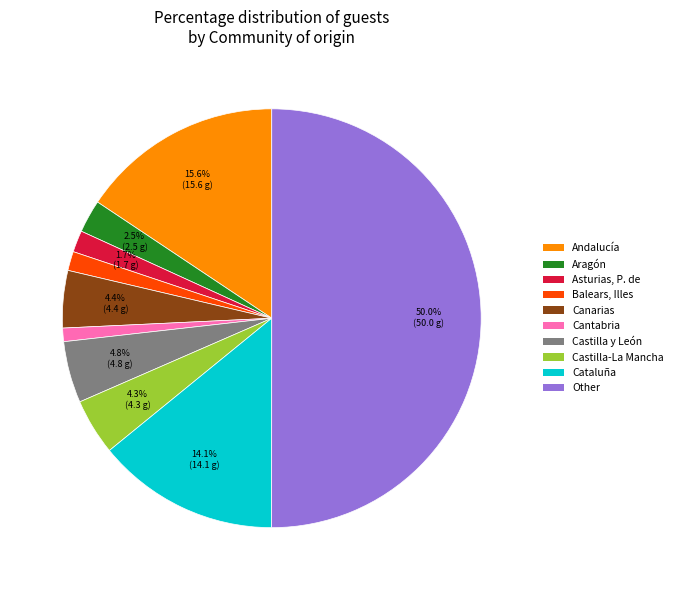

Combined, what portion of the pie is Castilla y León and Aragón?

7.3%